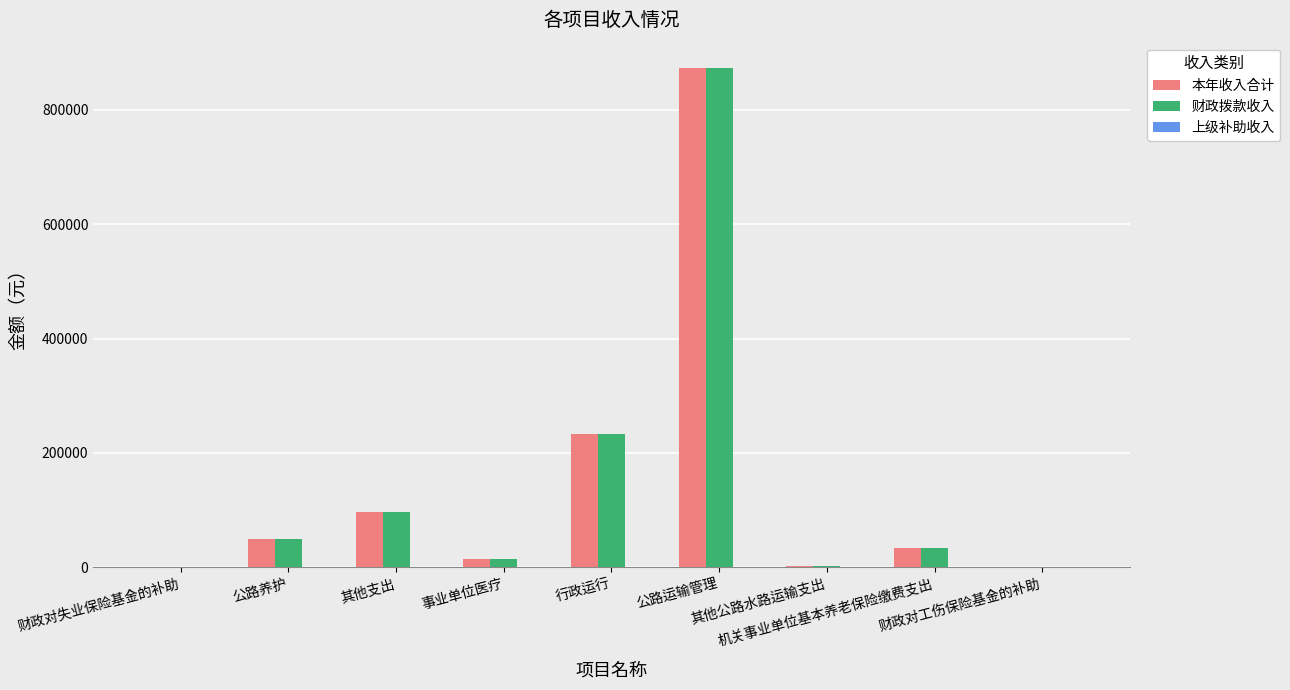

What is the sum of all 财政拨款收入 values?

1305597.3